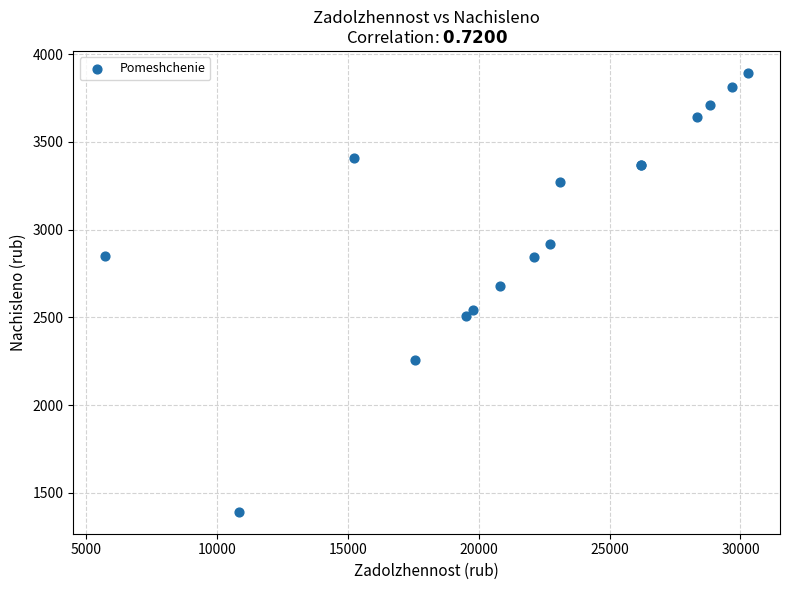

What Y value in the scatter plot is closest to 2642?

2678.2